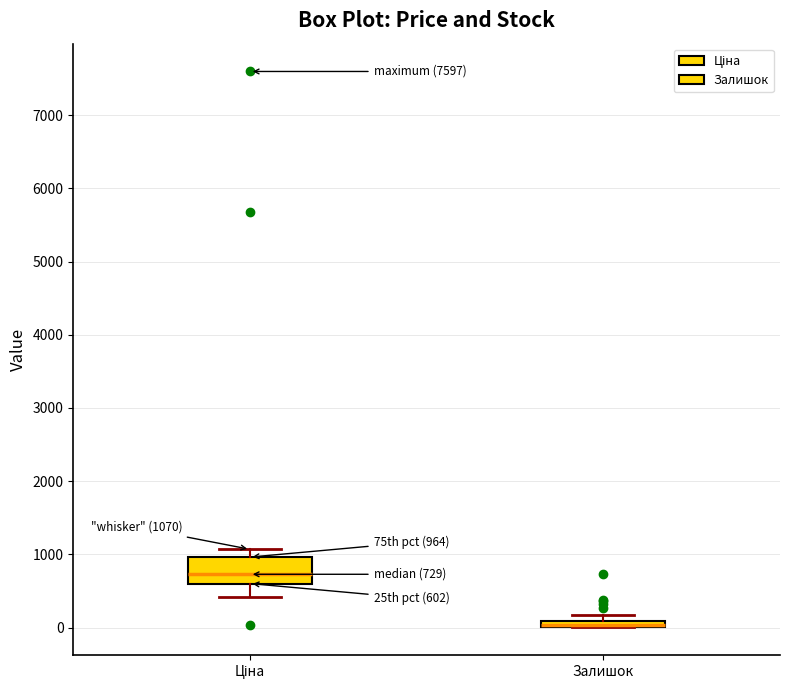

Comparing the boxes themselves (not the whiskers), which one is the tallest?

Ціна